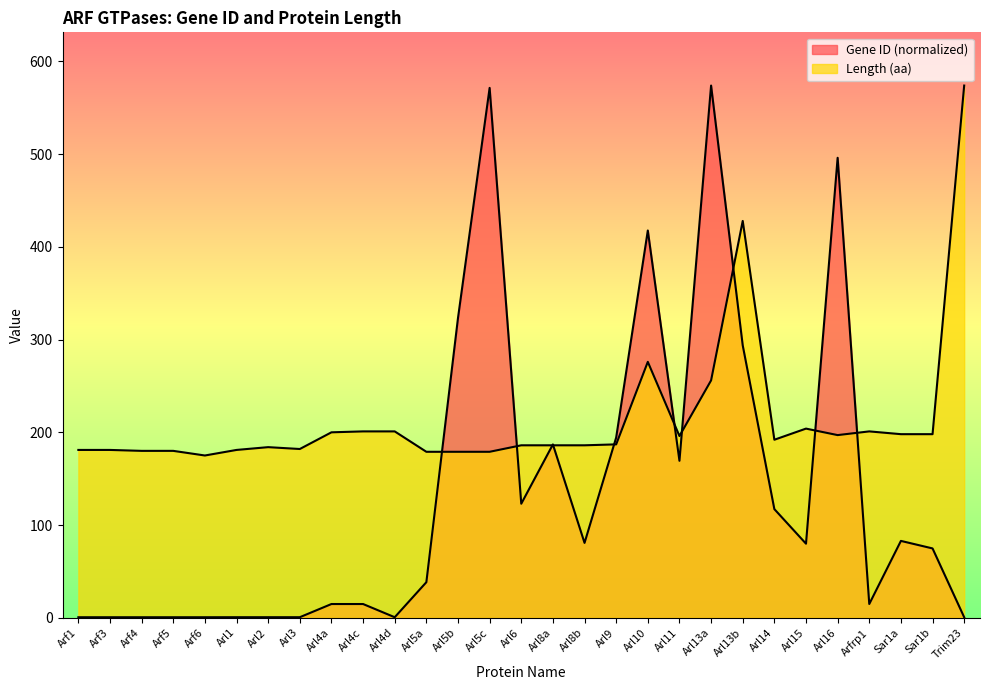

List the series in order of their overall mean, lowest first.

Gene ID, Length (aa)